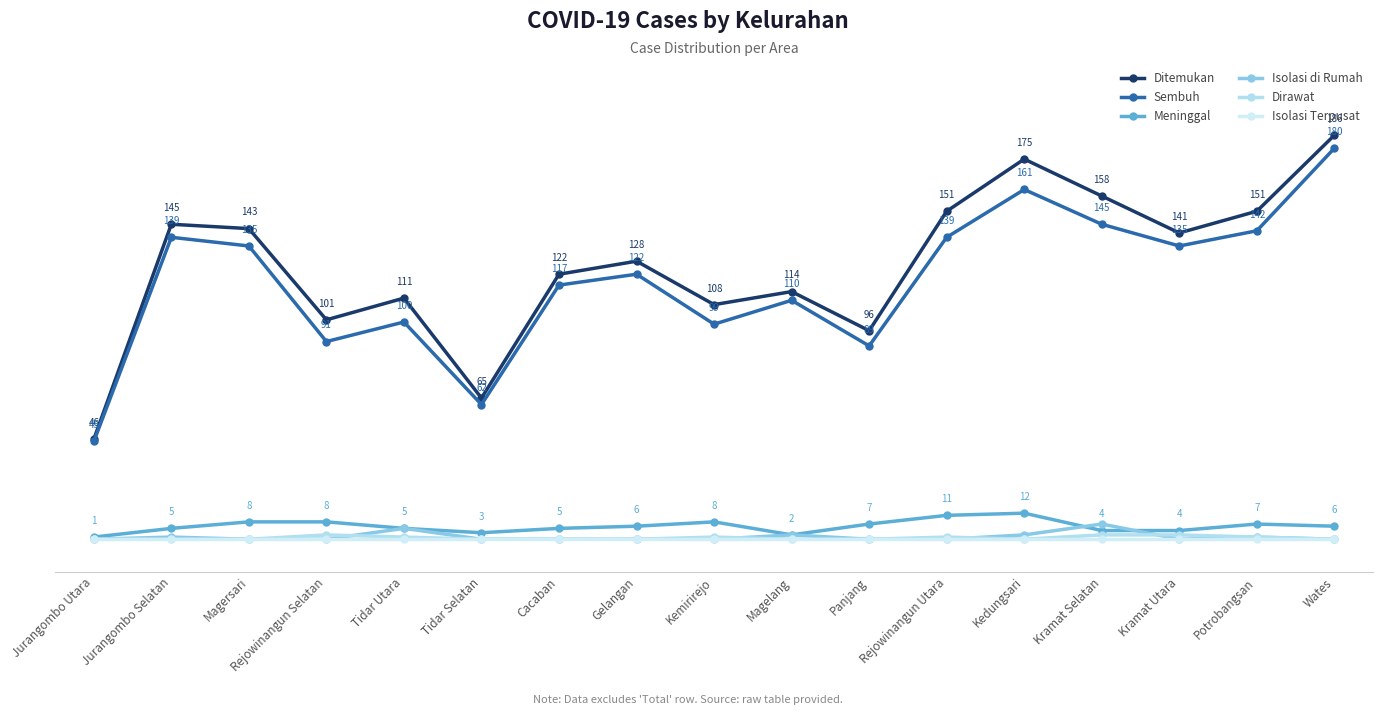

What is the maximum value for Sembuh?

180